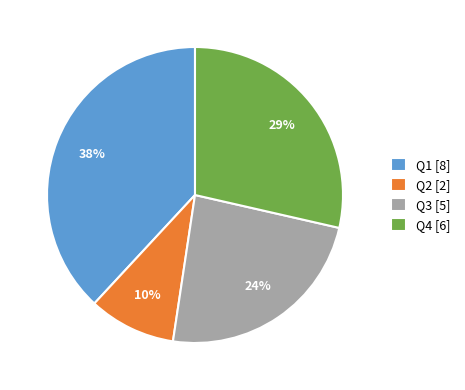

Is the sum of Q1 [8] and Q3 [5] greater than half?

Yes